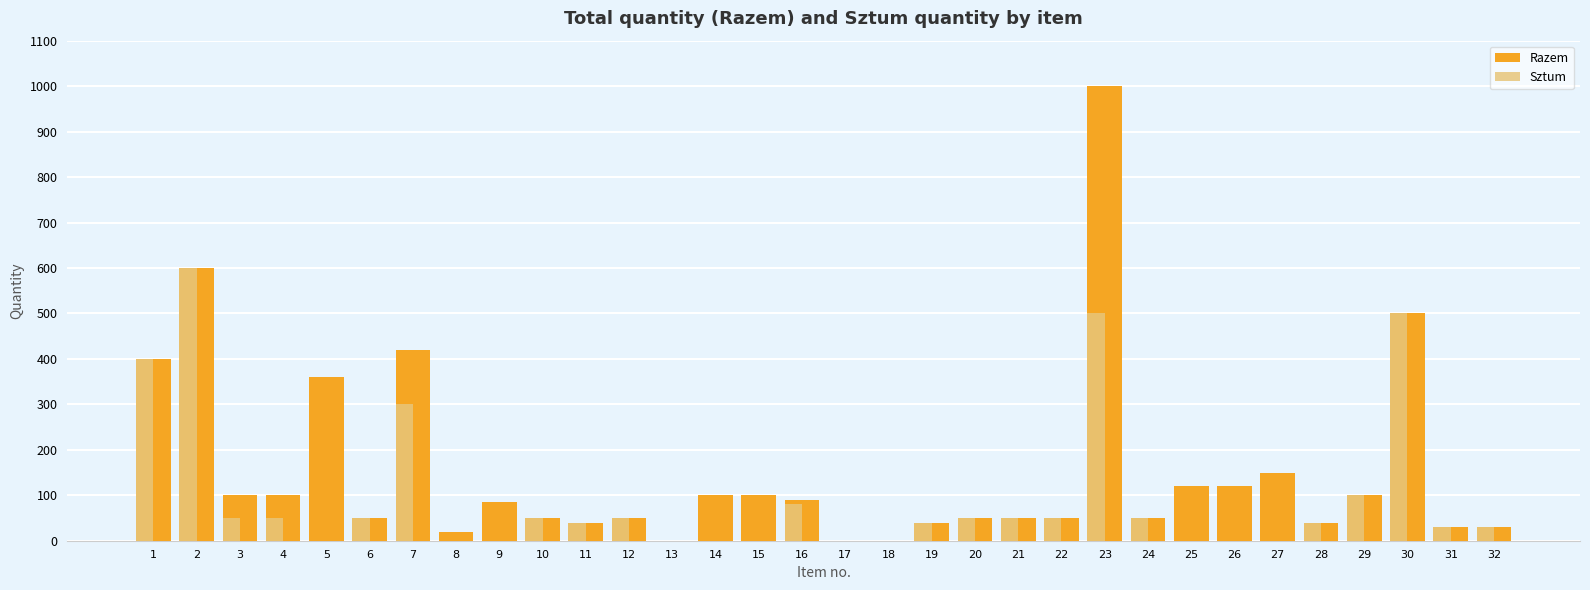

Is it true that Sztum equals 246 at 27?

False